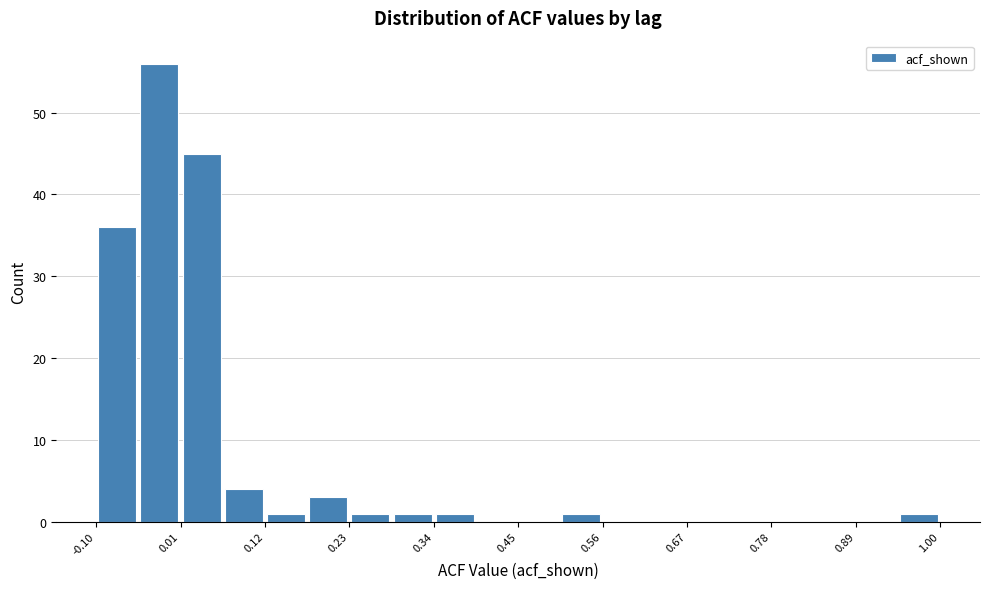

Around what value on the x-axis is the tallest bar? Give the approximate position of its centre, as read against the axis.

-0.02